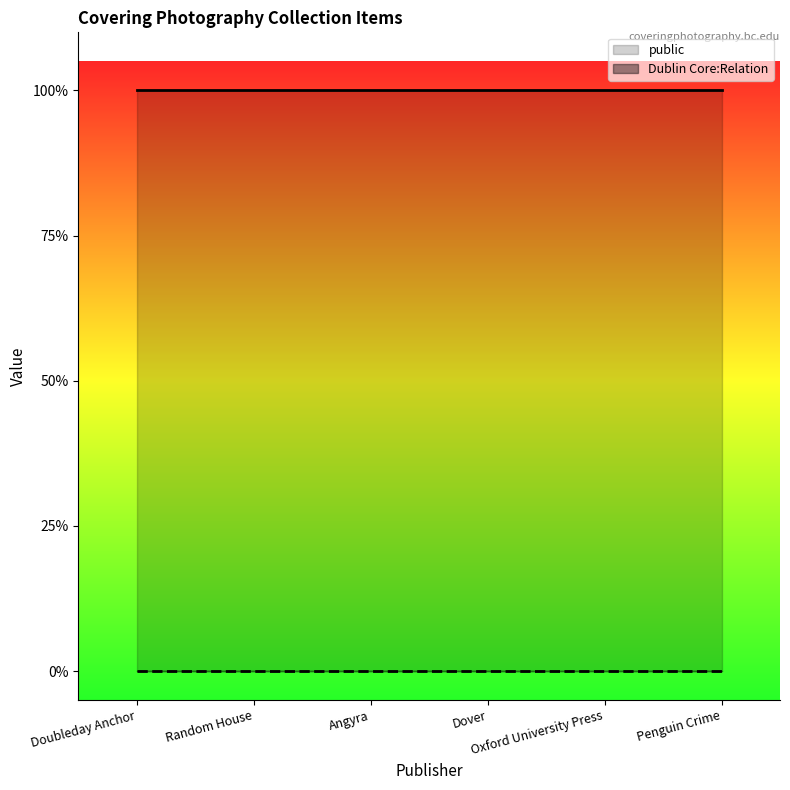

Which series has the largest total across all categories?

public